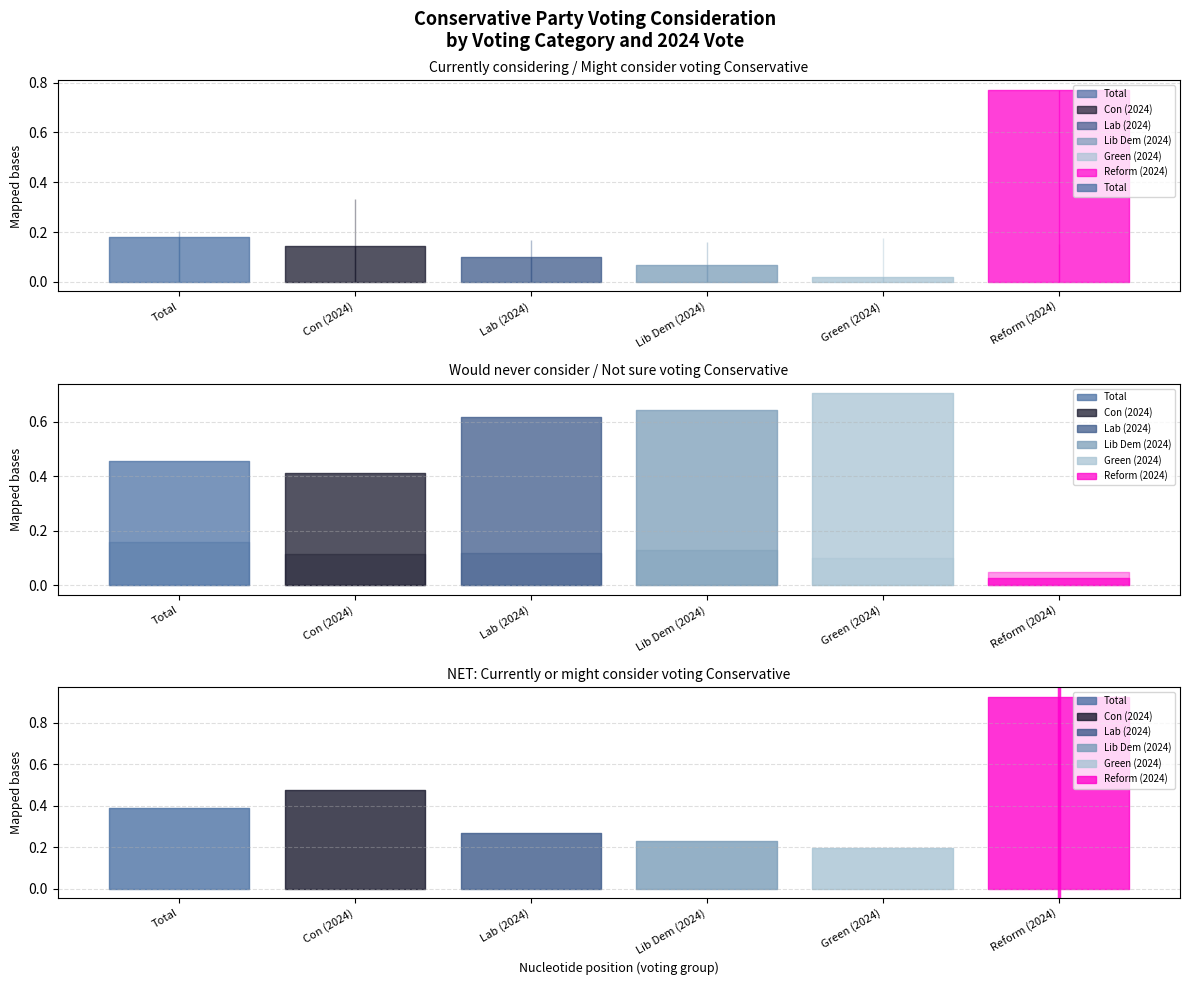

What is the total value across all series at Might consider?

1.2